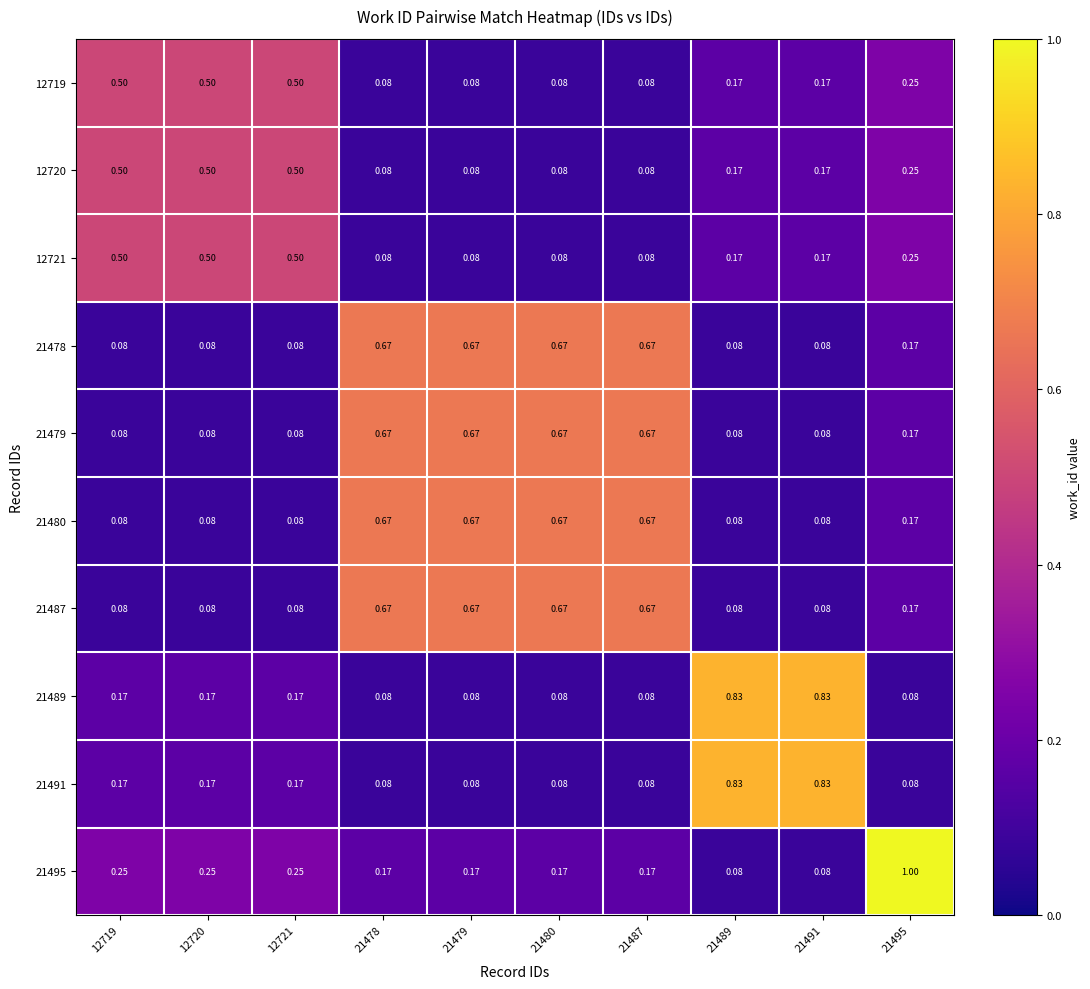

Is the value of 21495 at 21495 greater than the value of 21478 at 12721?

Yes